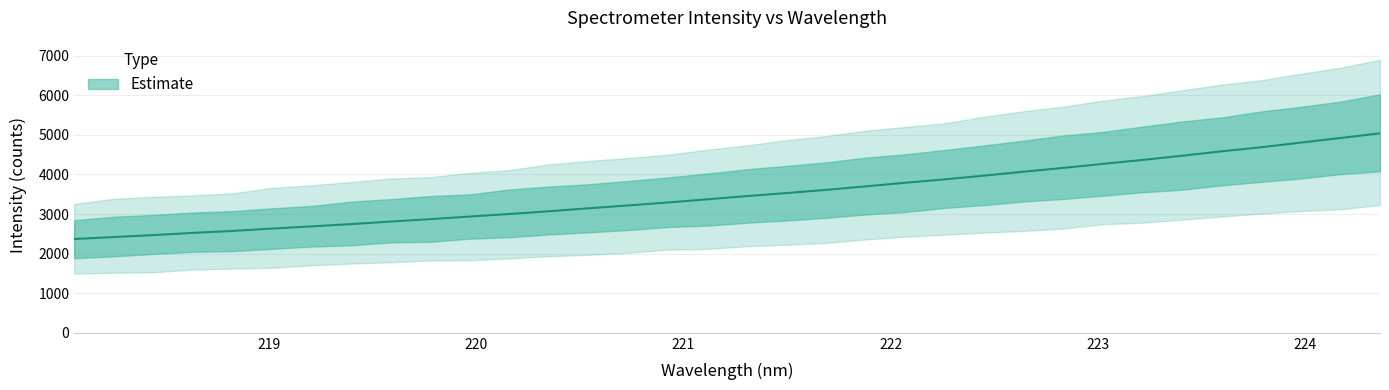

How many data points are above 3453?

17